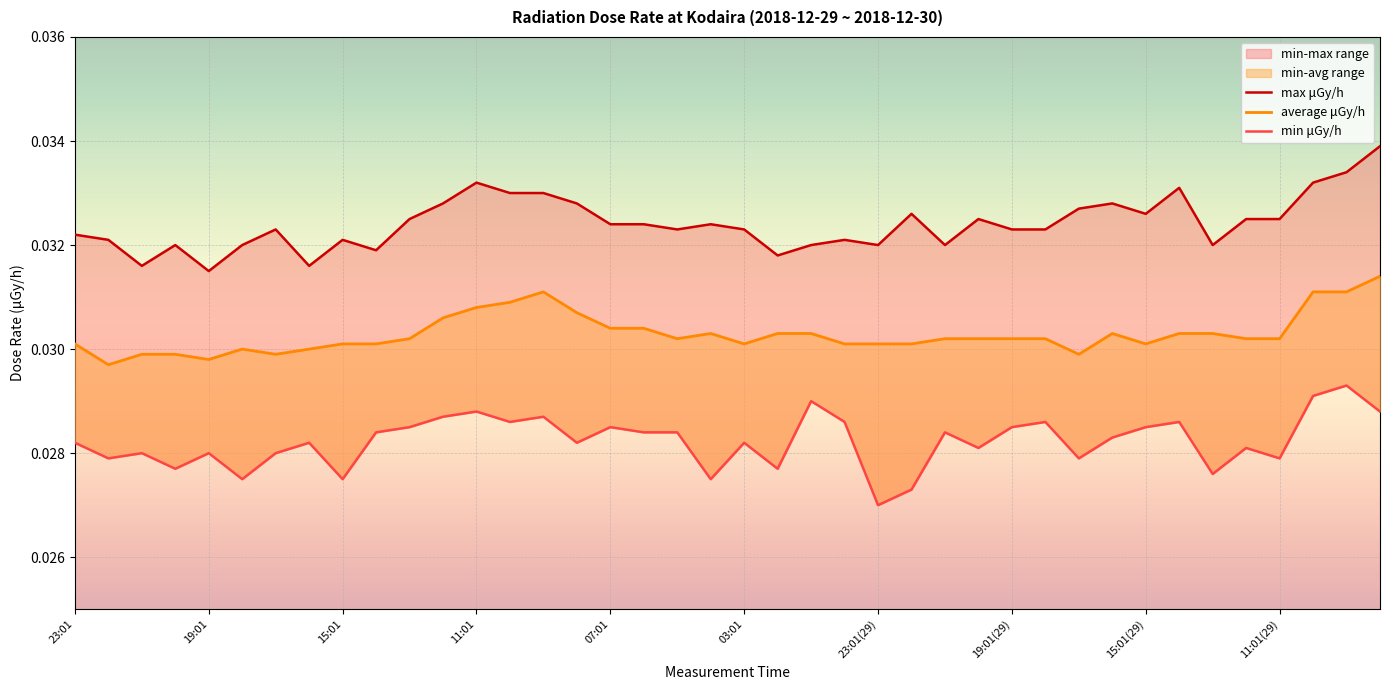

What position from the right is 37?

3